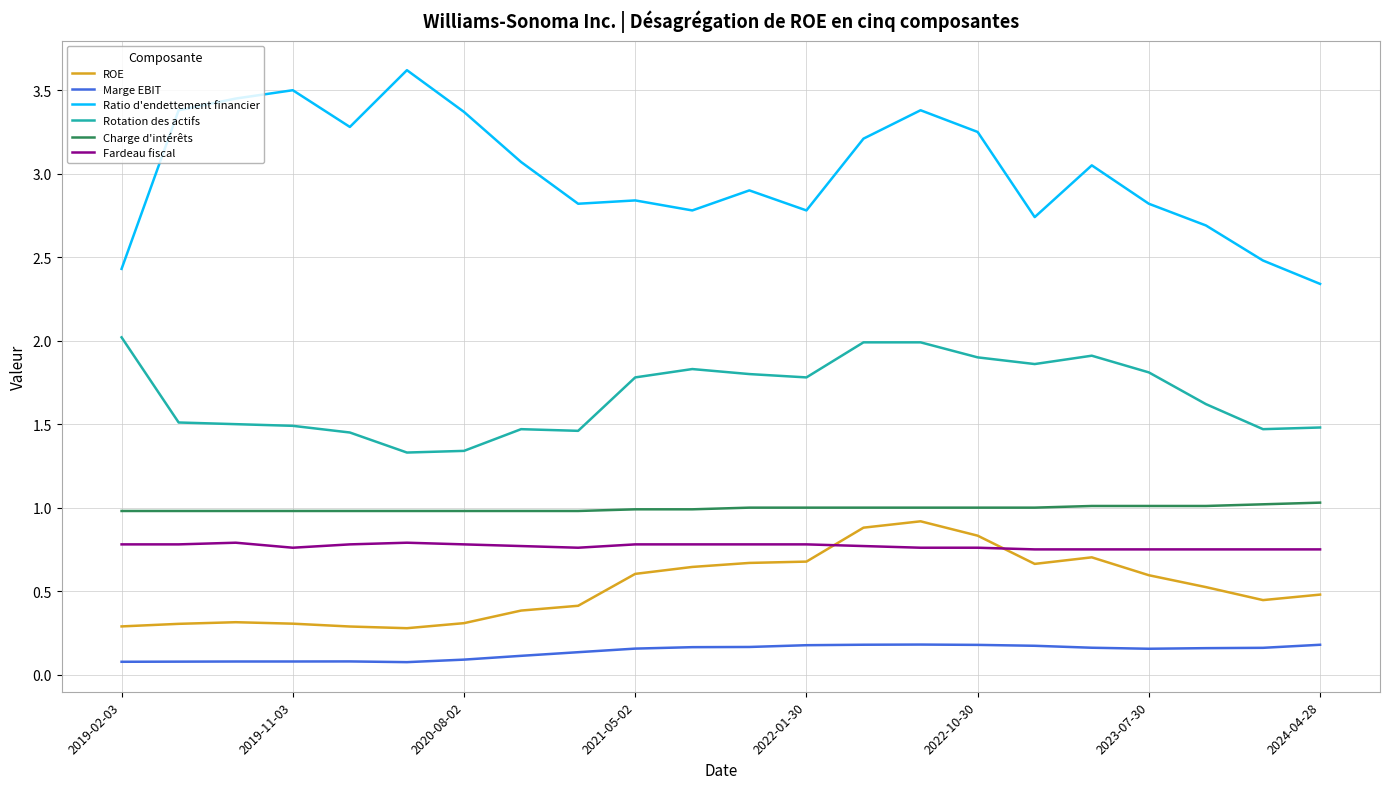

Which series has the largest range (max minus min)?

Ratio d'endettement financier